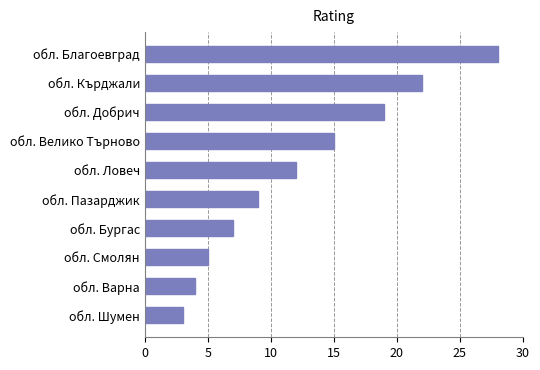

At which label is the value closest to 15?

обл. Велико Търново